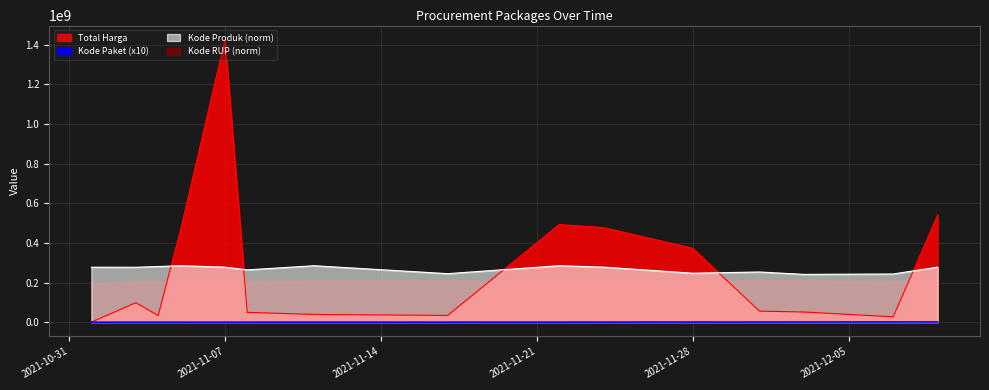

Does the chart have visible grid lines?

Yes